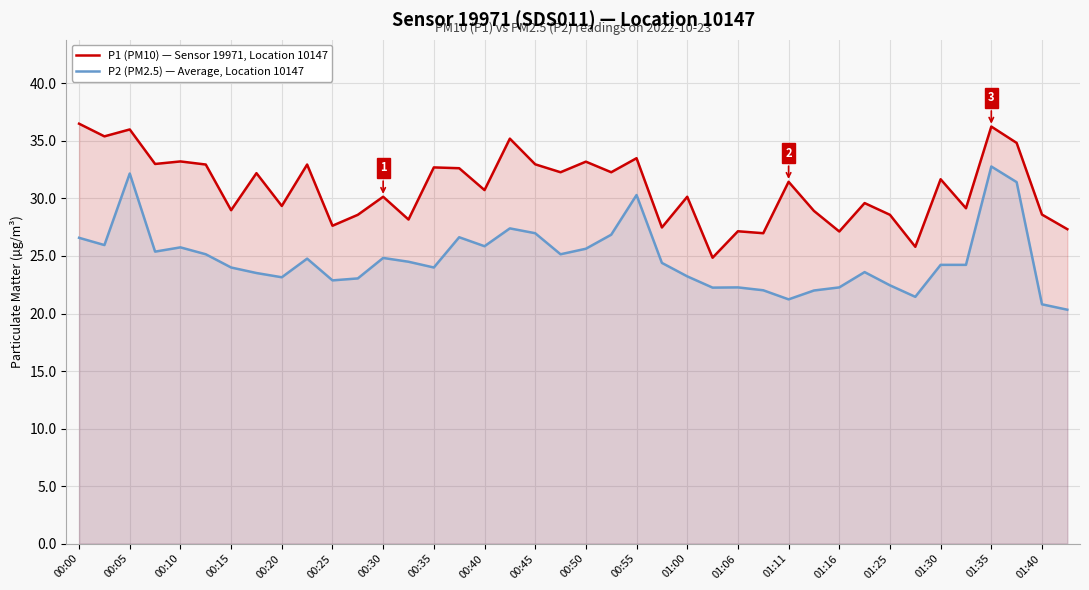

Where does the P2 (PM2.5) — Average, Location 10147 series first go above 24?

00:00